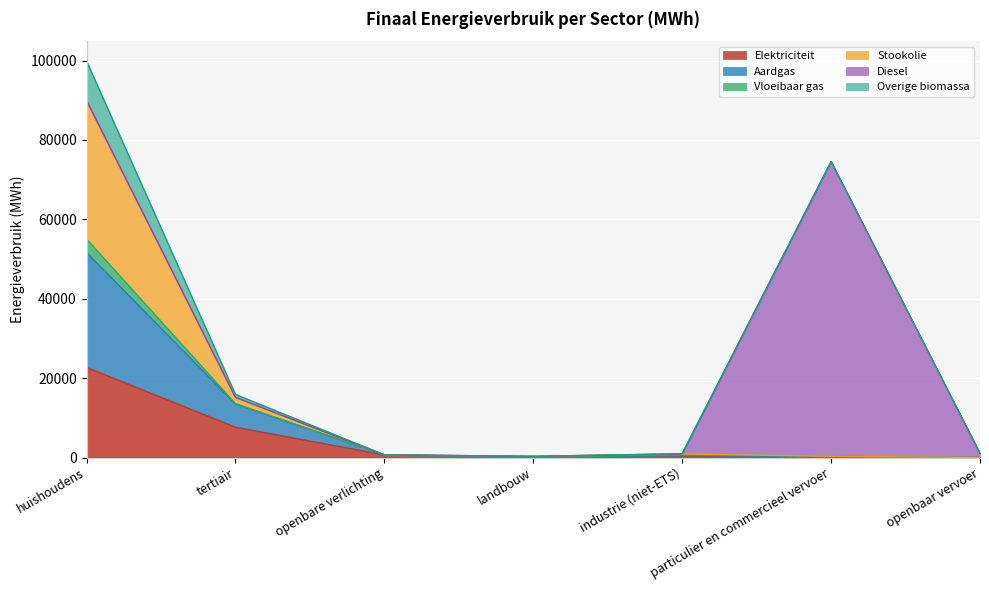

At which label does Elektriciteit reach its peak?

huishoudens